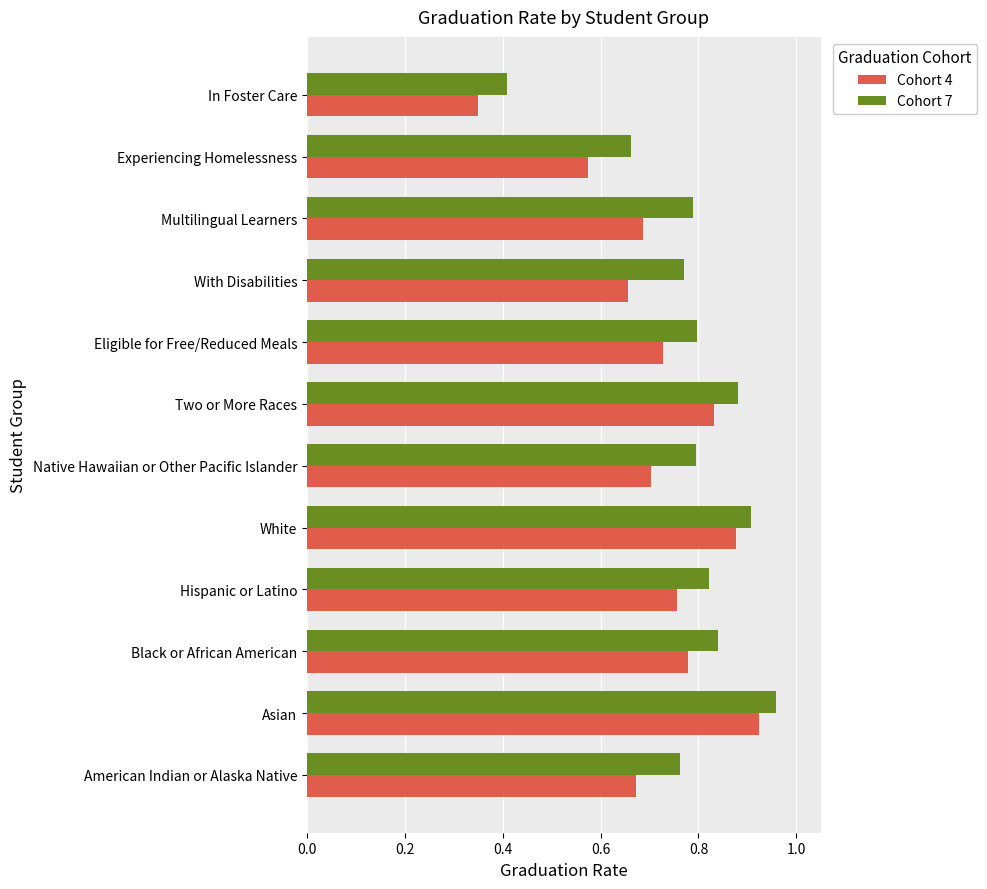

What are all the series names shown in the legend?

Cohort 4, Cohort 7